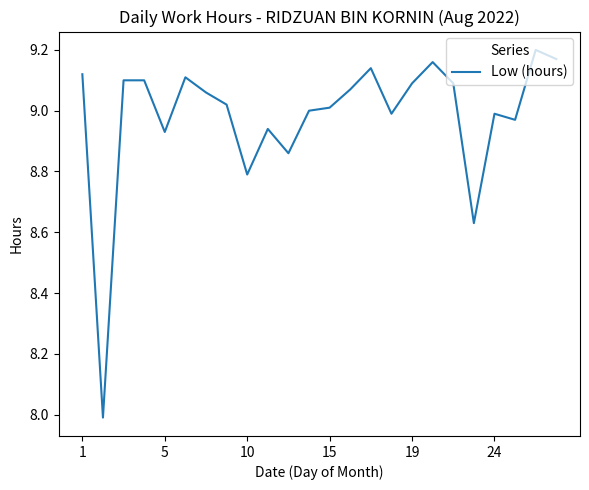

What is the difference between the maximum and minimum values?

1.2